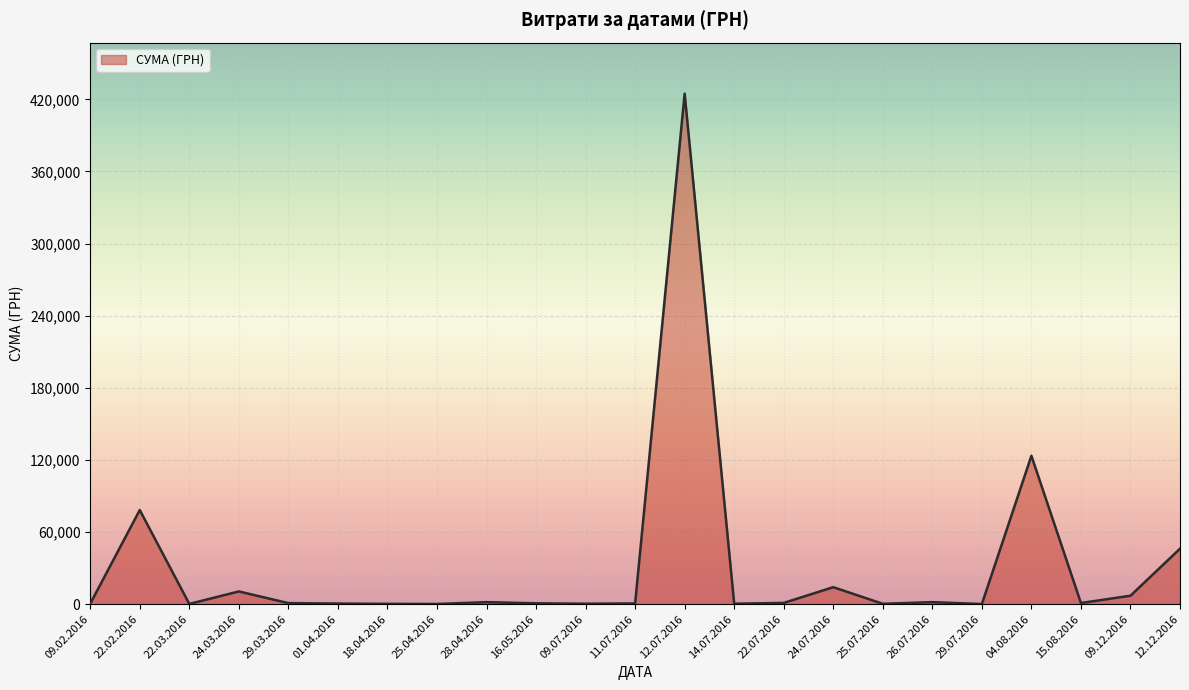

Between 22.02.2016 and 24.03.2016, which is larger?

22.02.2016